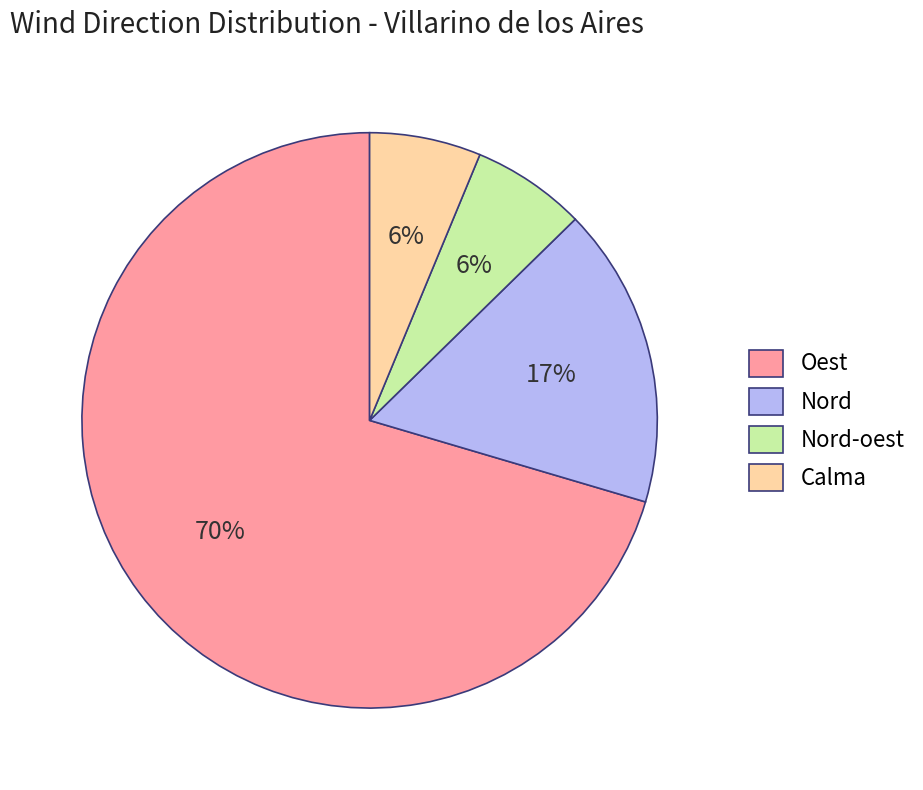

Do Nord and Oest together represent more than half of the pie?

Yes